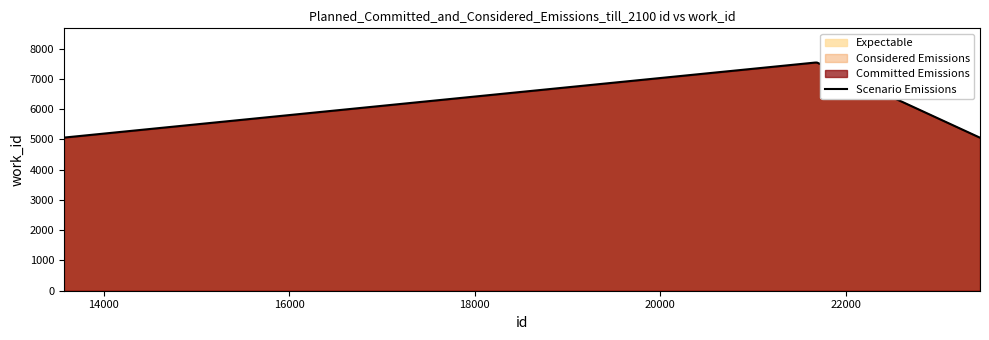

What is the difference between the maximum and minimum values?

2478